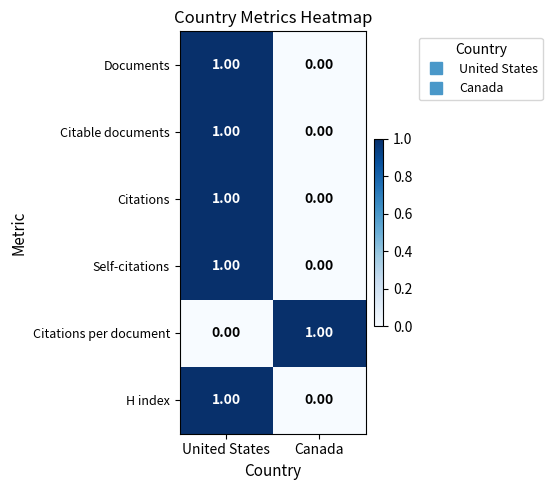

Which category has the highest value in the Self-citations series?

United States